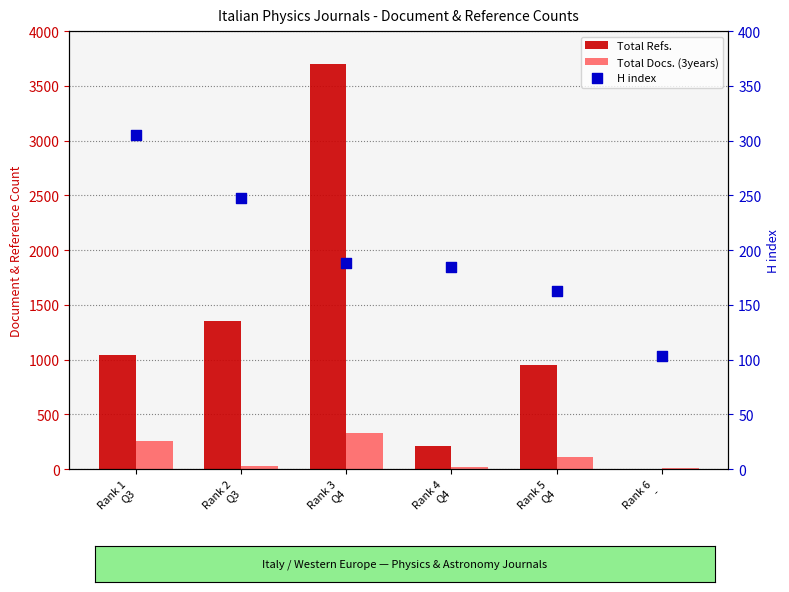

What are all the series names shown in the legend?

Total Refs., Total Docs. (3years), H index